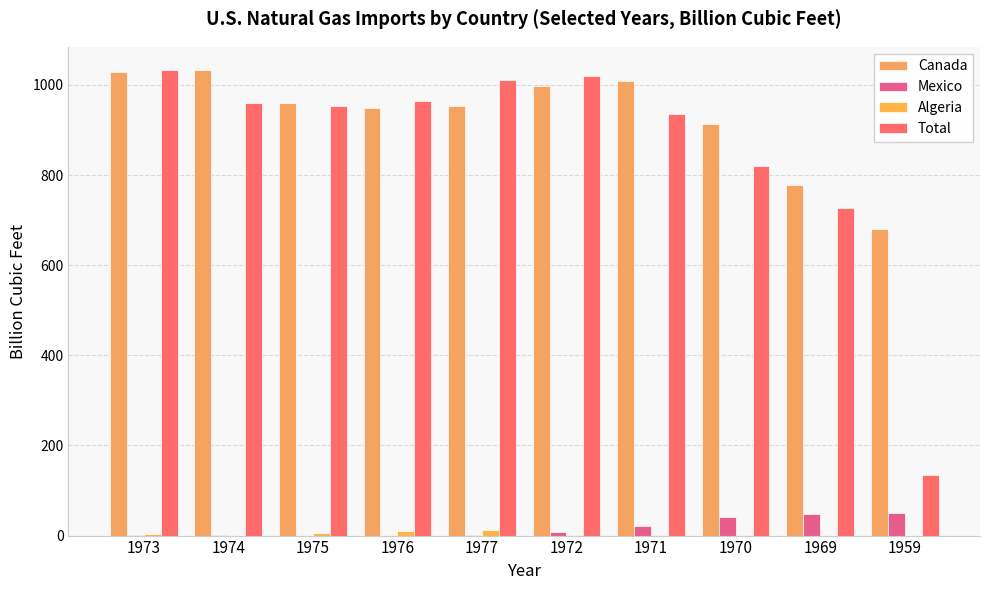

Between 1974 and 1972, which series saw the biggest shift?

Total